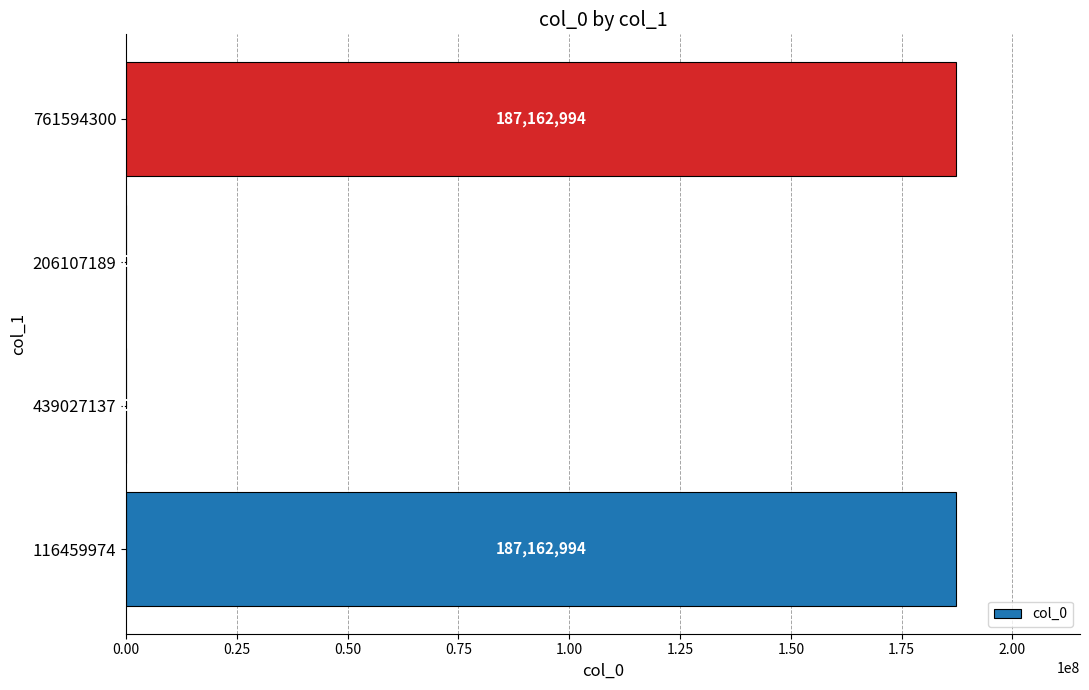

Are the bars horizontal?

Yes